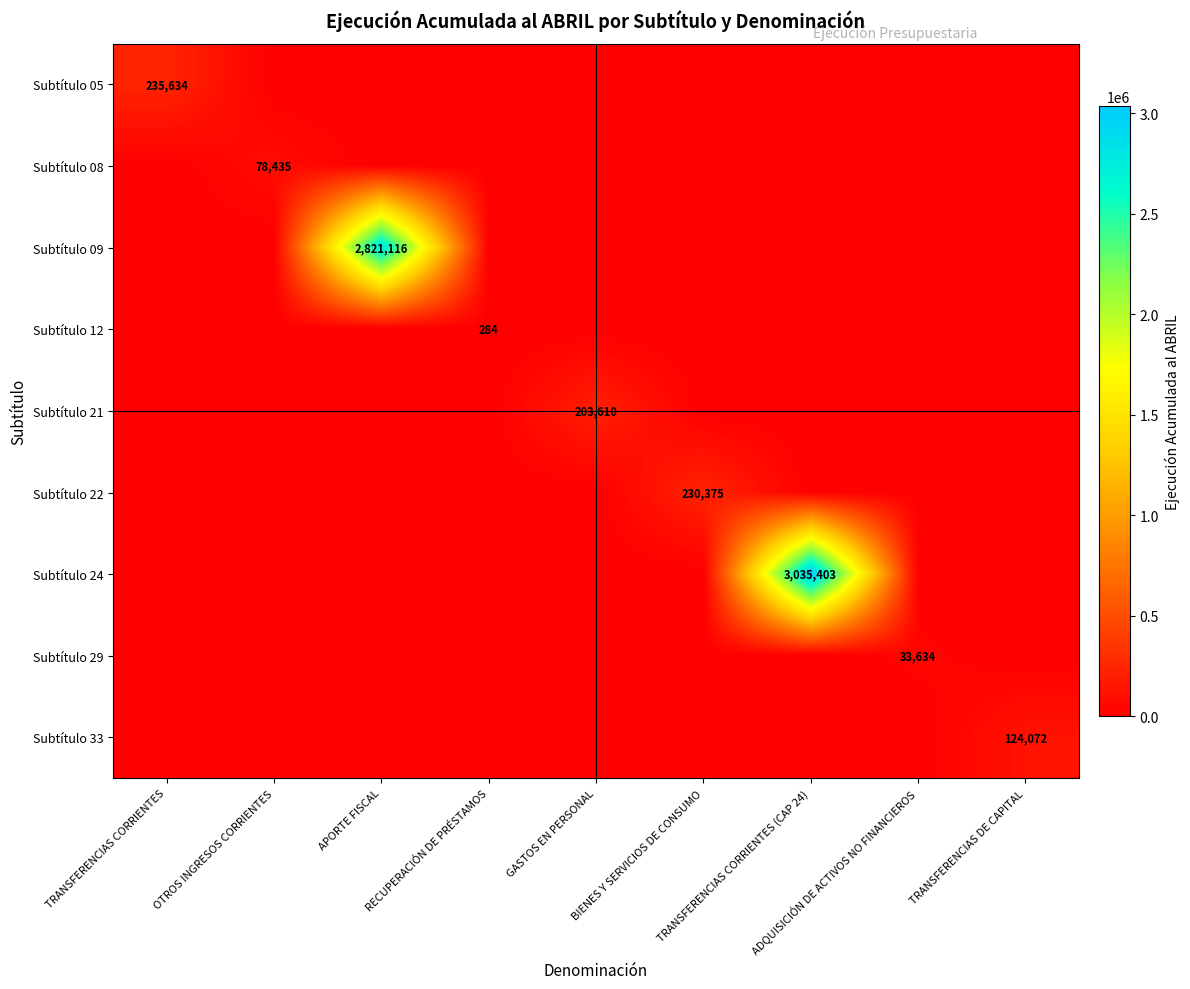

The value of Subtítulo 12 at TRANSFERENCIAS CORRIENTES is 118. True or false?

False